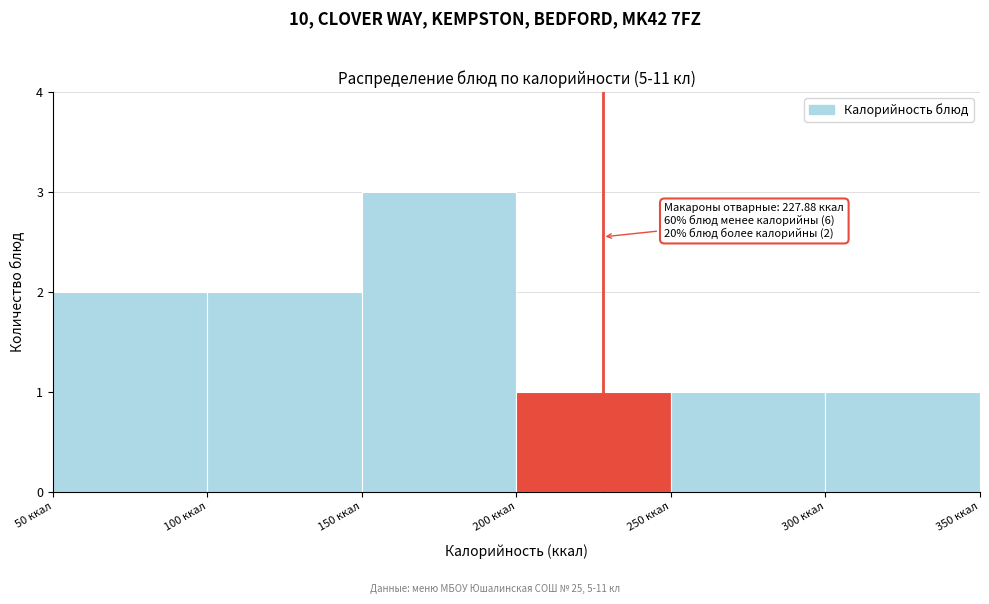

Which range on the x-axis has the tallest bar?

150 to 200